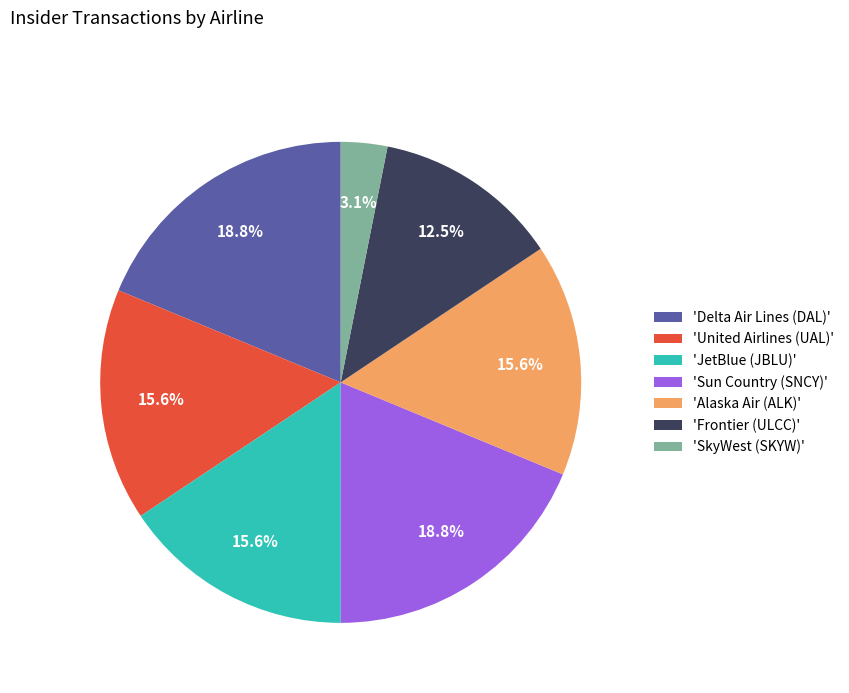

Which category has the smallest portion of the pie?

'SkyWest (SKYW)'